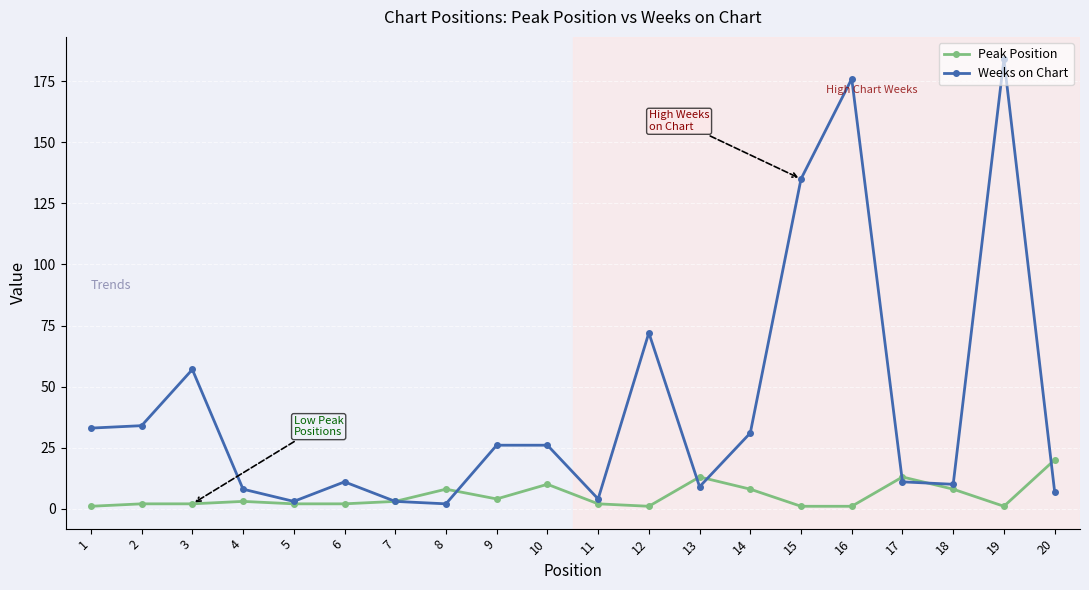

Rank the series by their average value, from highest to lowest.

Weeks on Chart, Peak Position